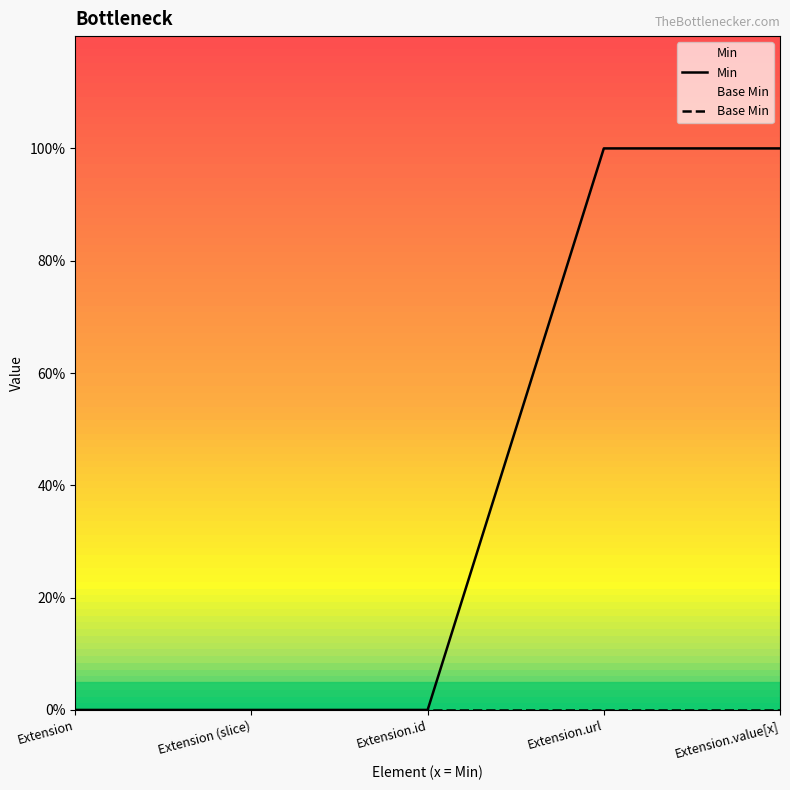

At which label is the value closest to 0?

Extension